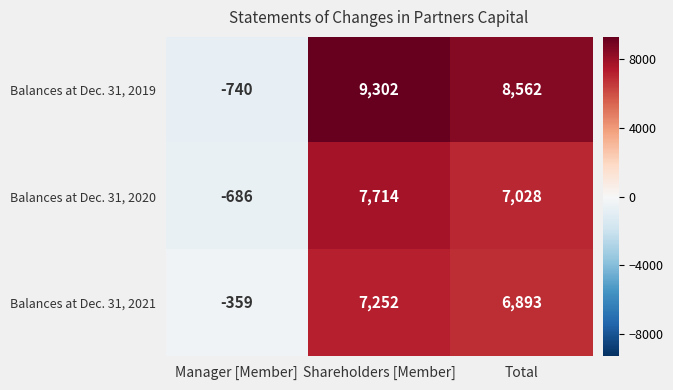

What is the difference between the maximum and minimum values in the Balances at Dec. 31, 2021 series?

7611